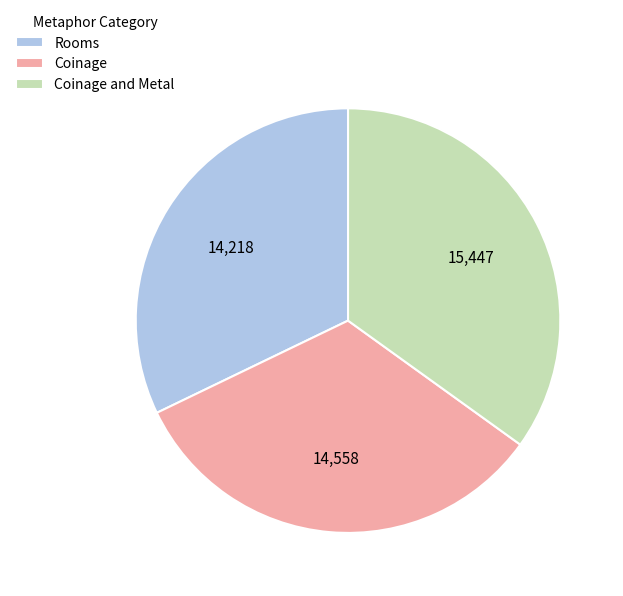

Rank the categories by value from highest to lowest.

Coinage and Metal, Coinage, Rooms